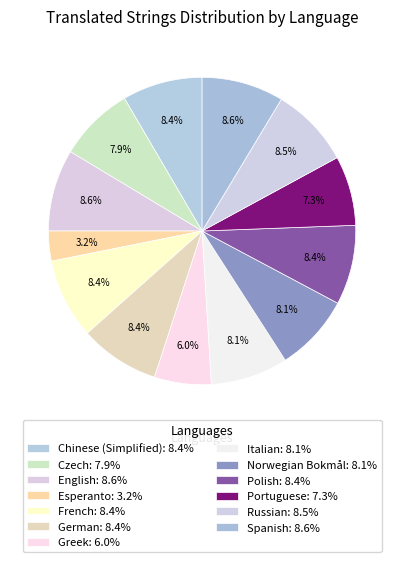

How many slices are in this pie chart?

13